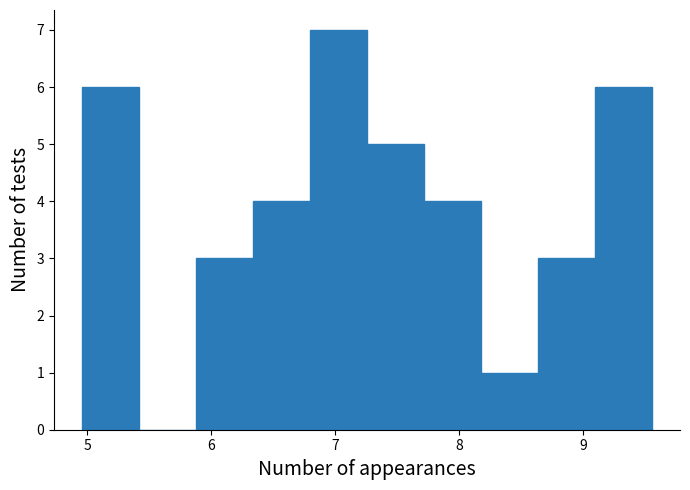

What is the height of the bar covering 5.0 to 5.4 on the x-axis? Neither the bar edges nor the heights are printed on the chart, so give them approximately, as read against the axes.

6